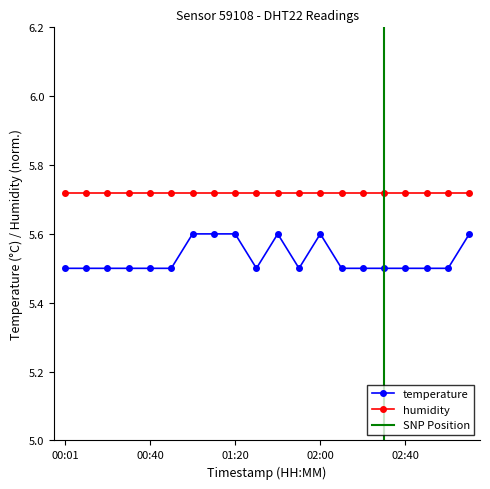

What is the maximum value shown in the chart?

5.6